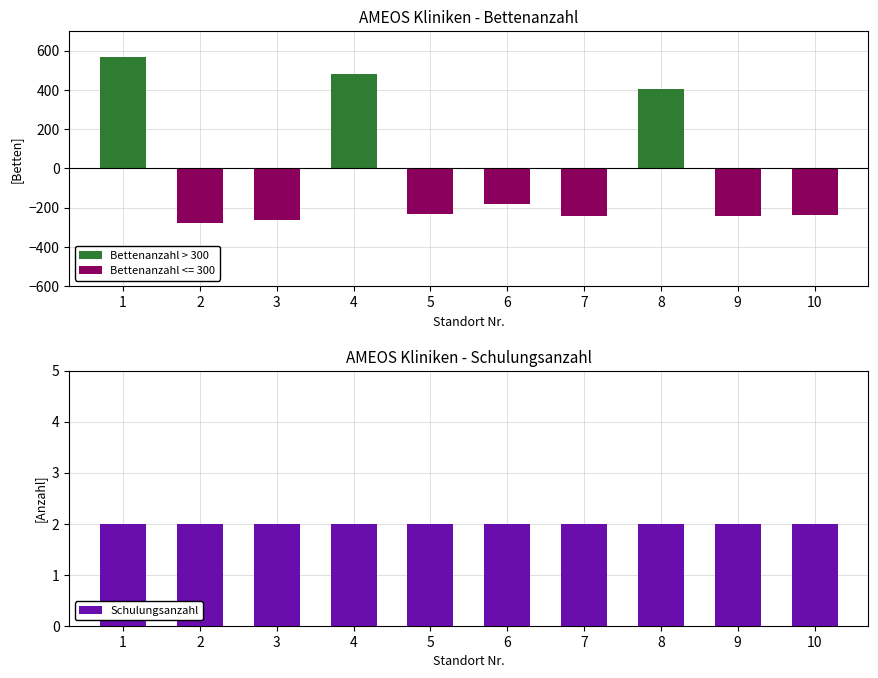

What is the maximum value shown in the chart?

570